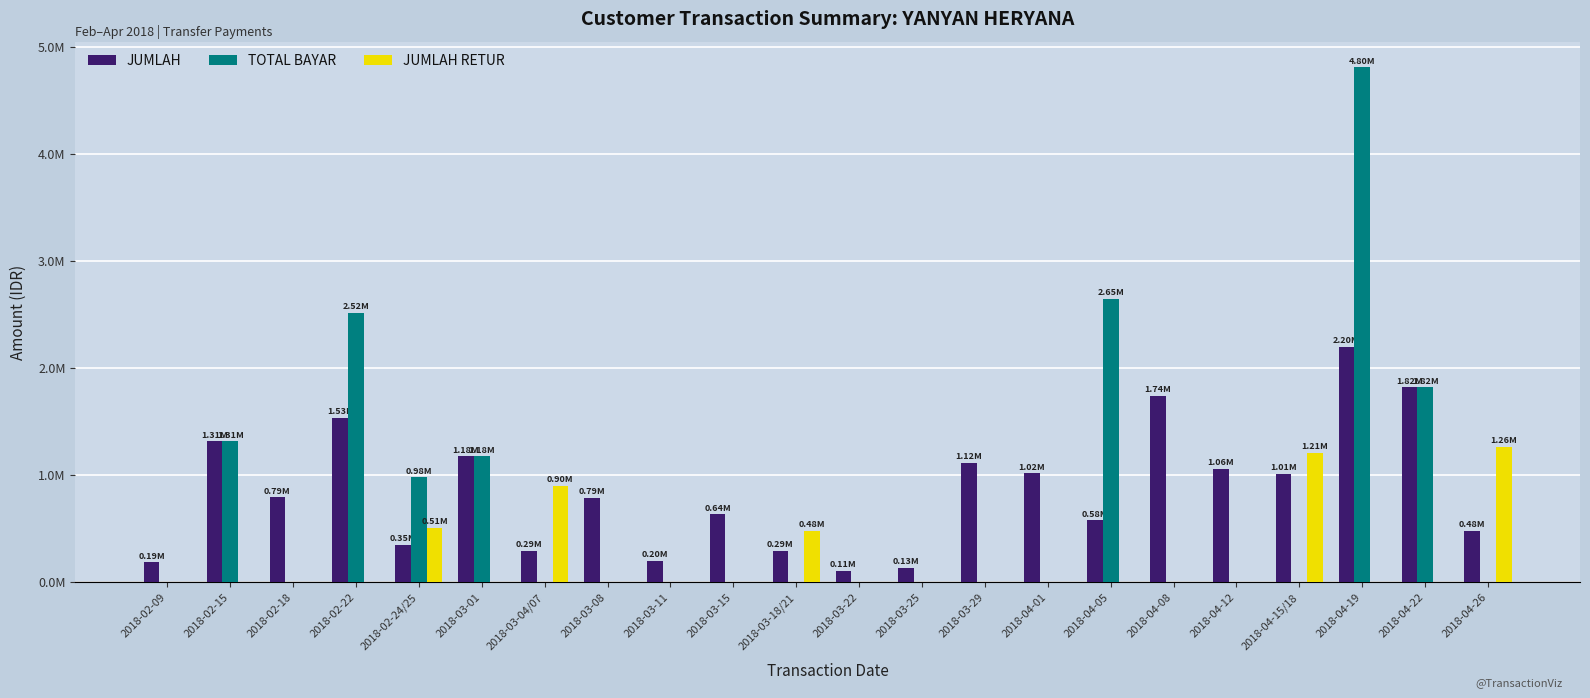

Does the chart contain stacked bars?

No